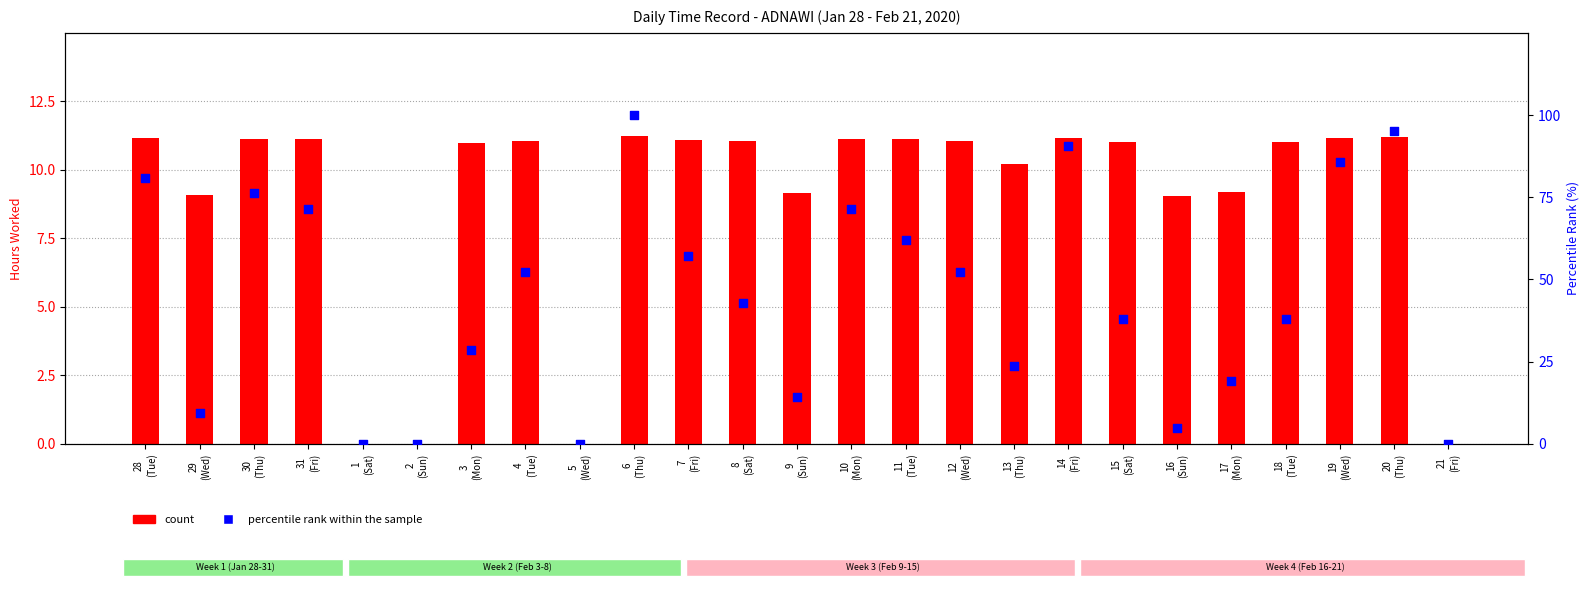

What are all the series names shown in the legend?

count, percentile rank within the sample